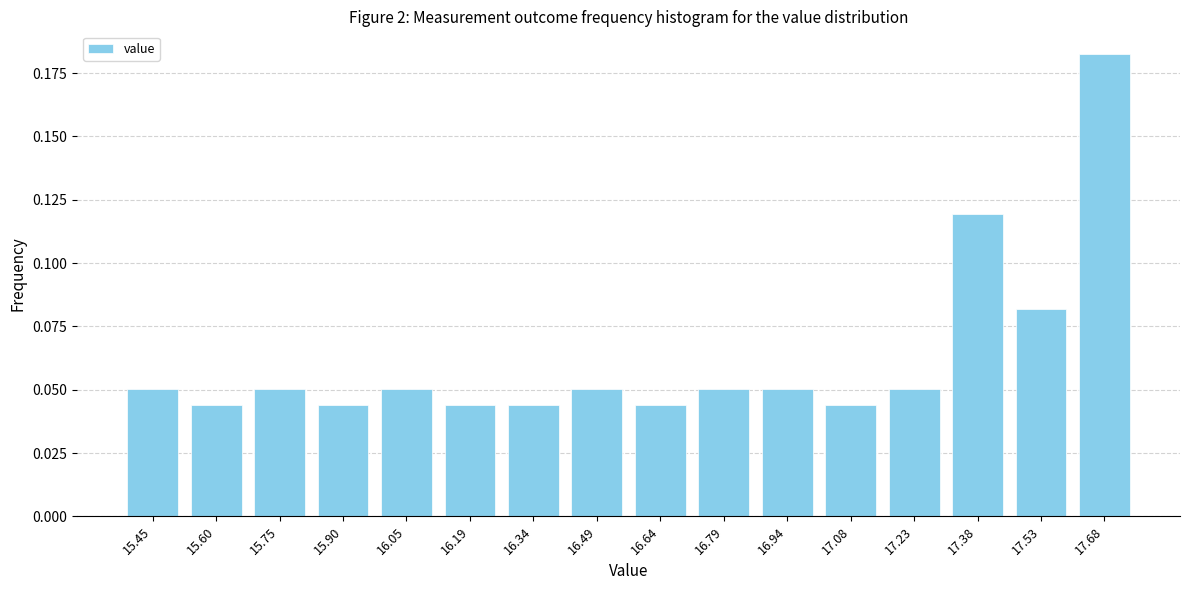

How many values are between 0 and 1?

16